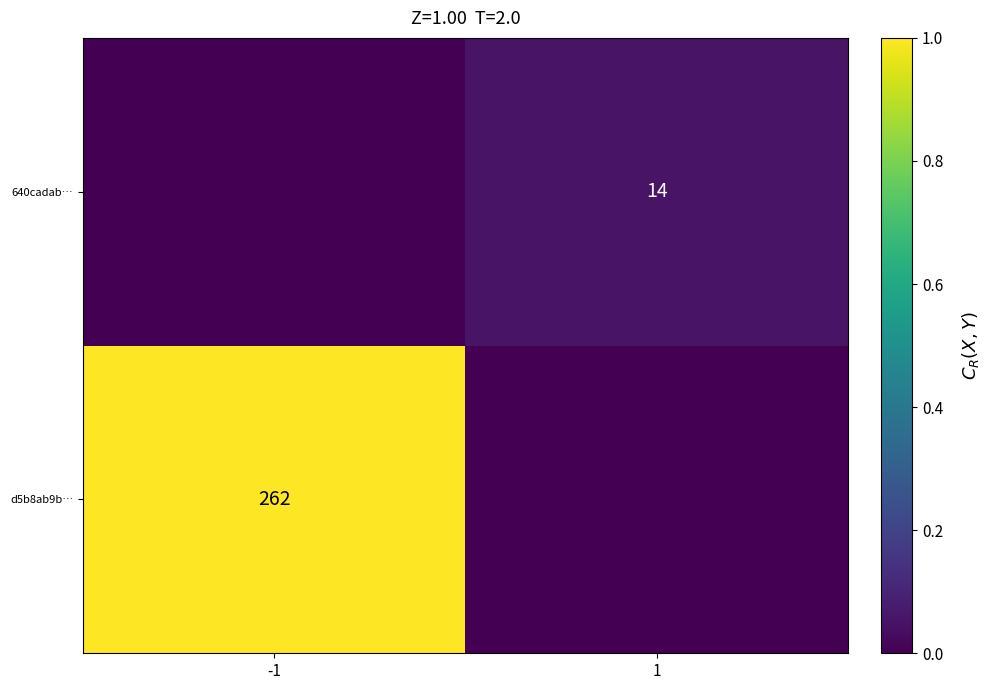

The value of 640cadab… at 1 is 14. True or false?

True